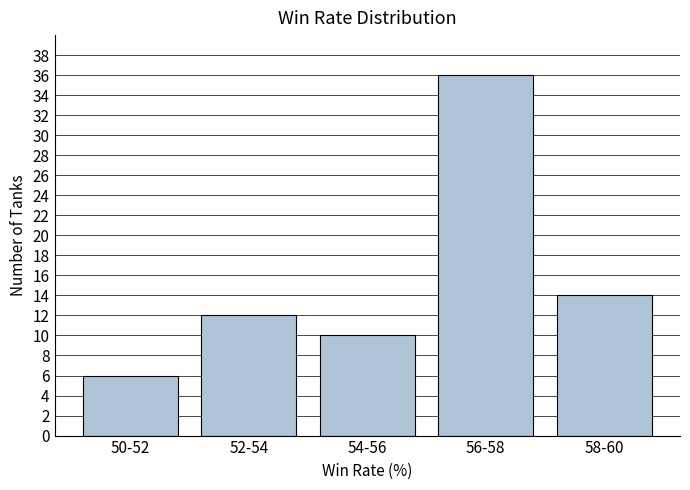

Reading left to right, what are all the values shown in this chart?

50-52=6	52-54=12	54-56=10	56-58=36	58-60=14